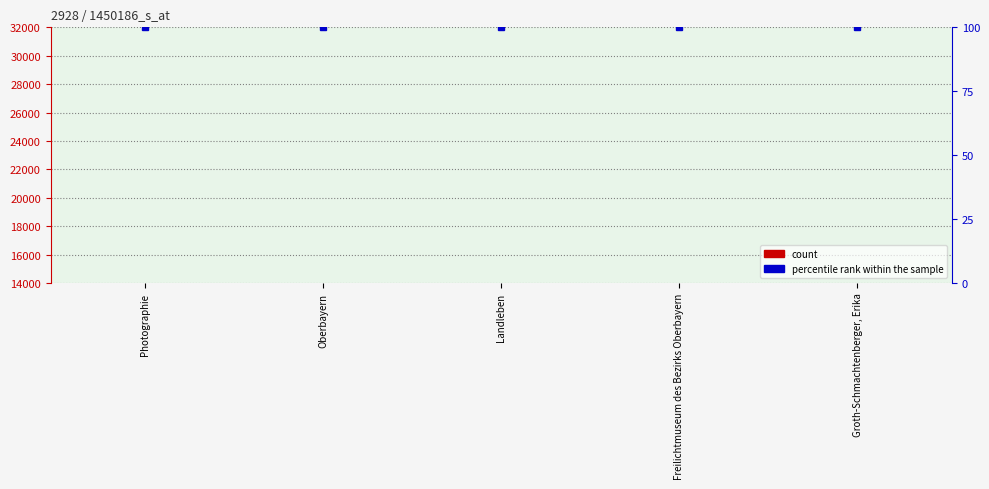

How many data points does each series have?

5